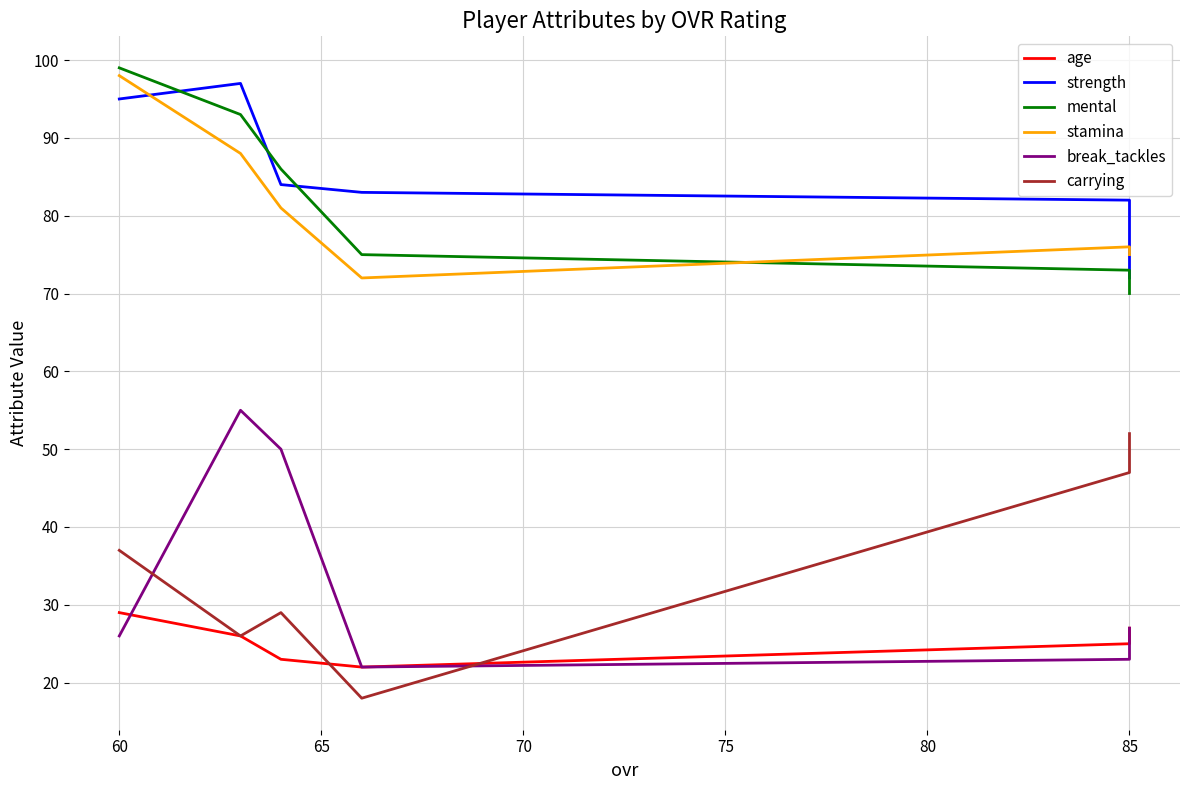

True or false: break_tackles has more than 0 interior local peaks.

True